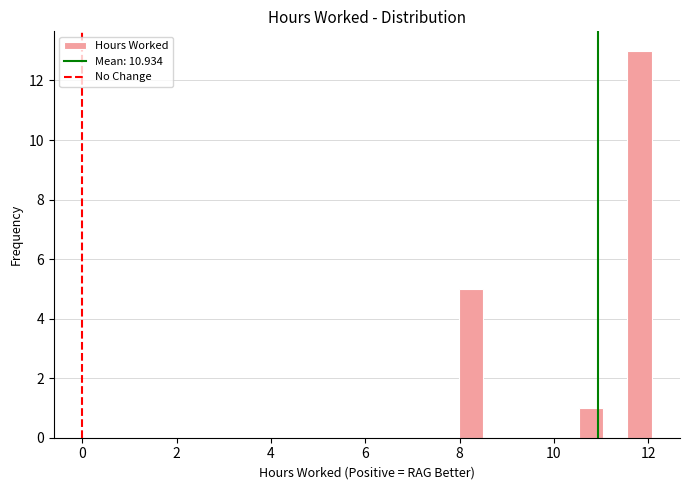

Around what value on the x-axis is the tallest bar? Give the approximate position of its centre, as read against the axis.

11.8